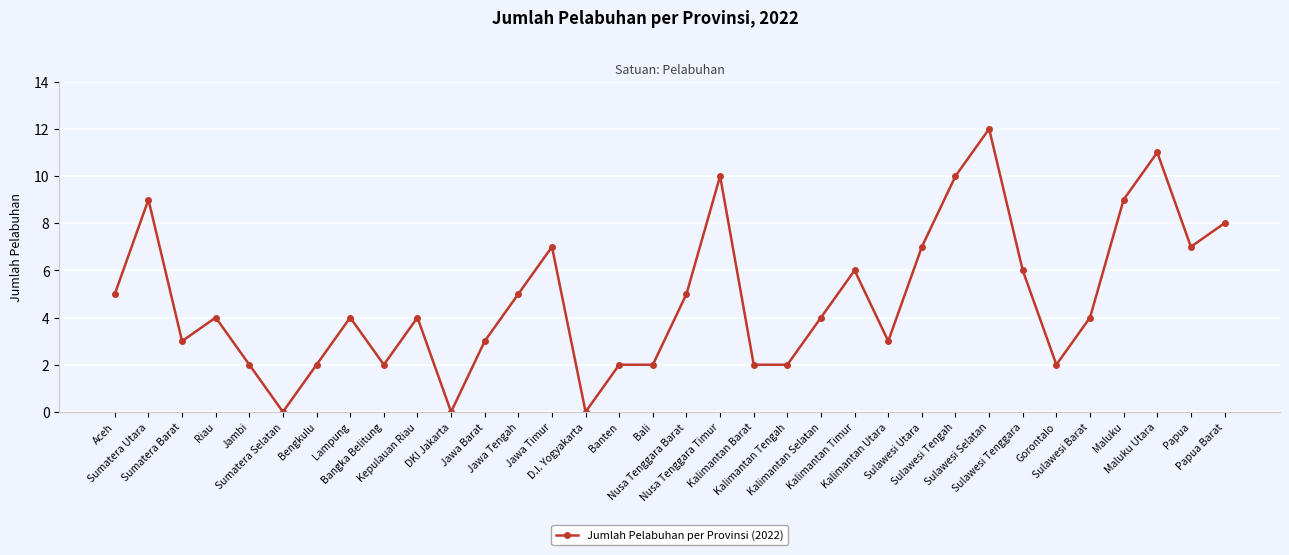

True or false: the data has more than 2 interior local peaks.

True